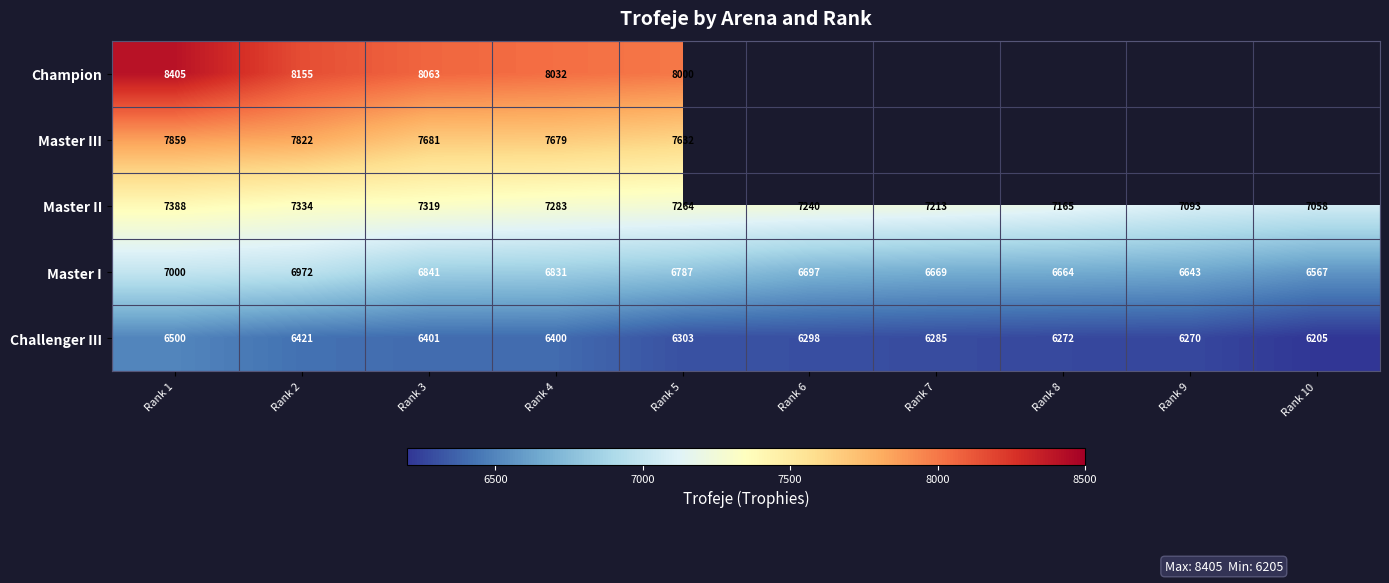

What is the sum of the Master I values at Rank 3 and Rank 7?

13510